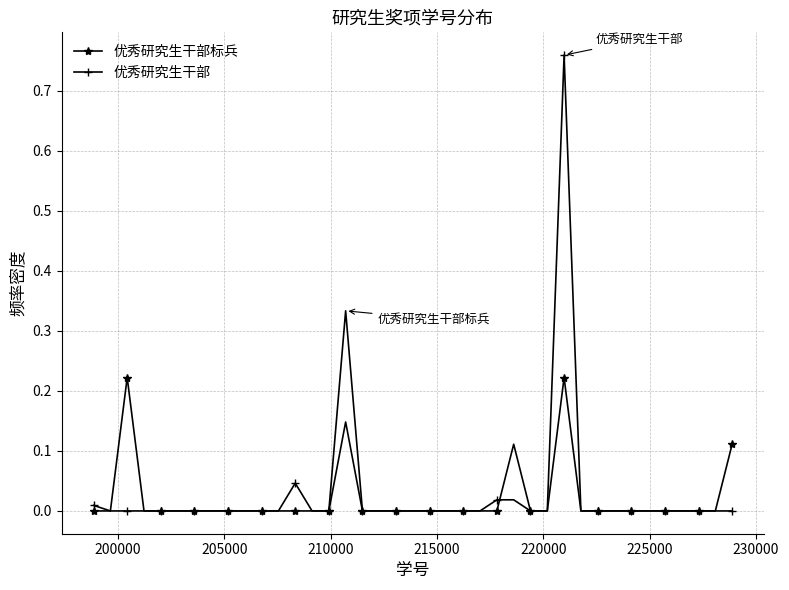

Count the number of categories in the chart.

39